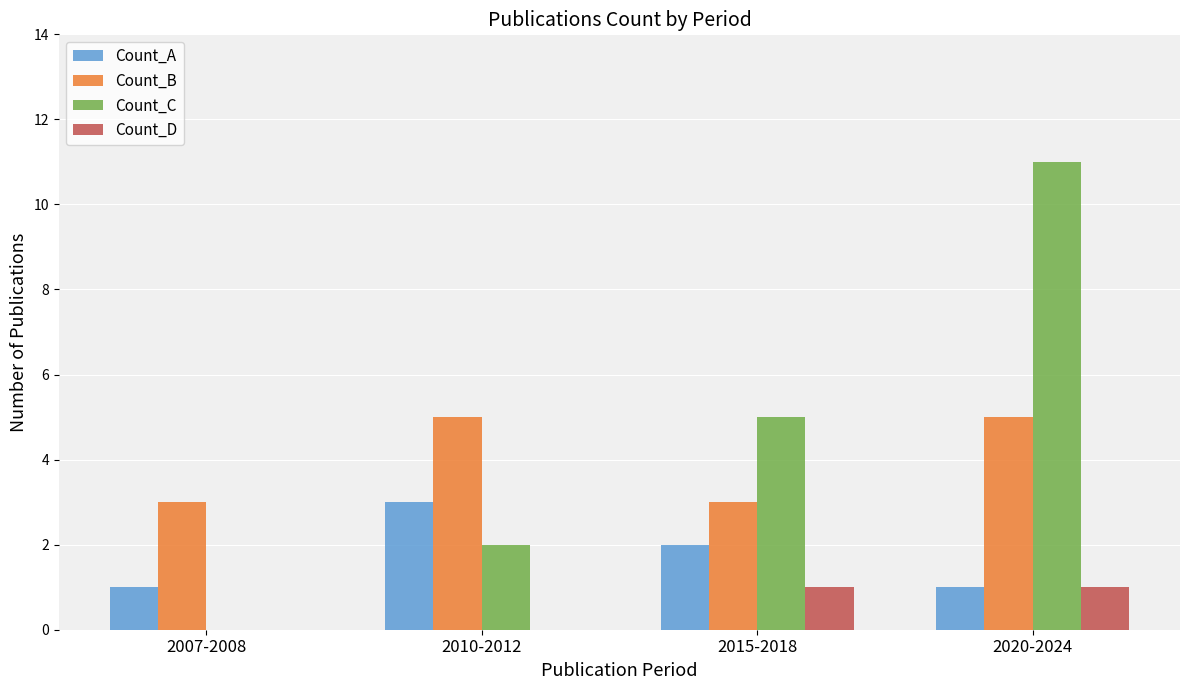

What is the sum of all Count_A values?

7